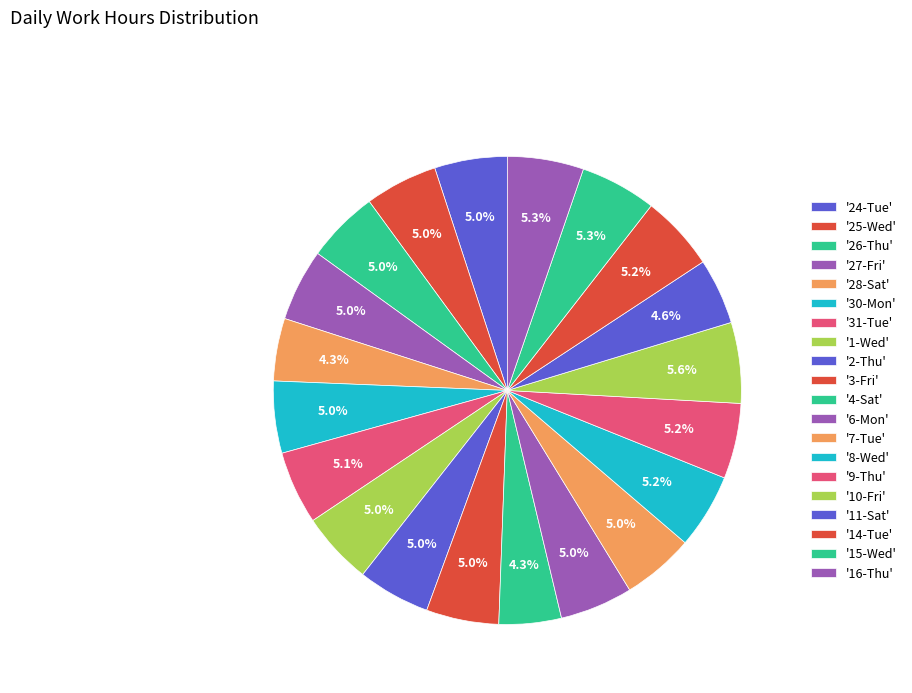

How many slices are in this pie chart?

20